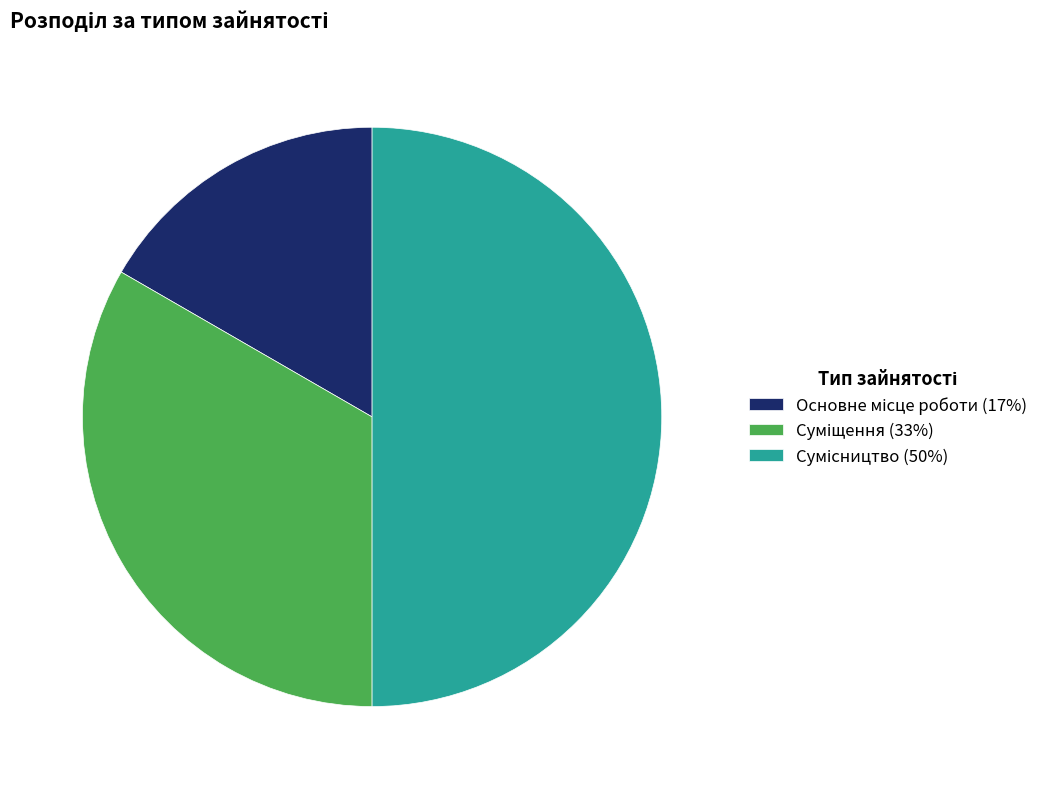

Count the number of slices in the pie.

3